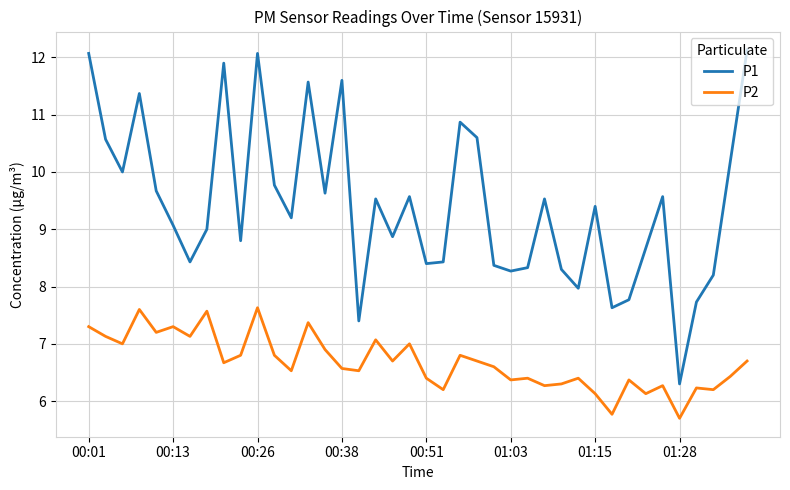

What is the average value of the P1 series?

9.4